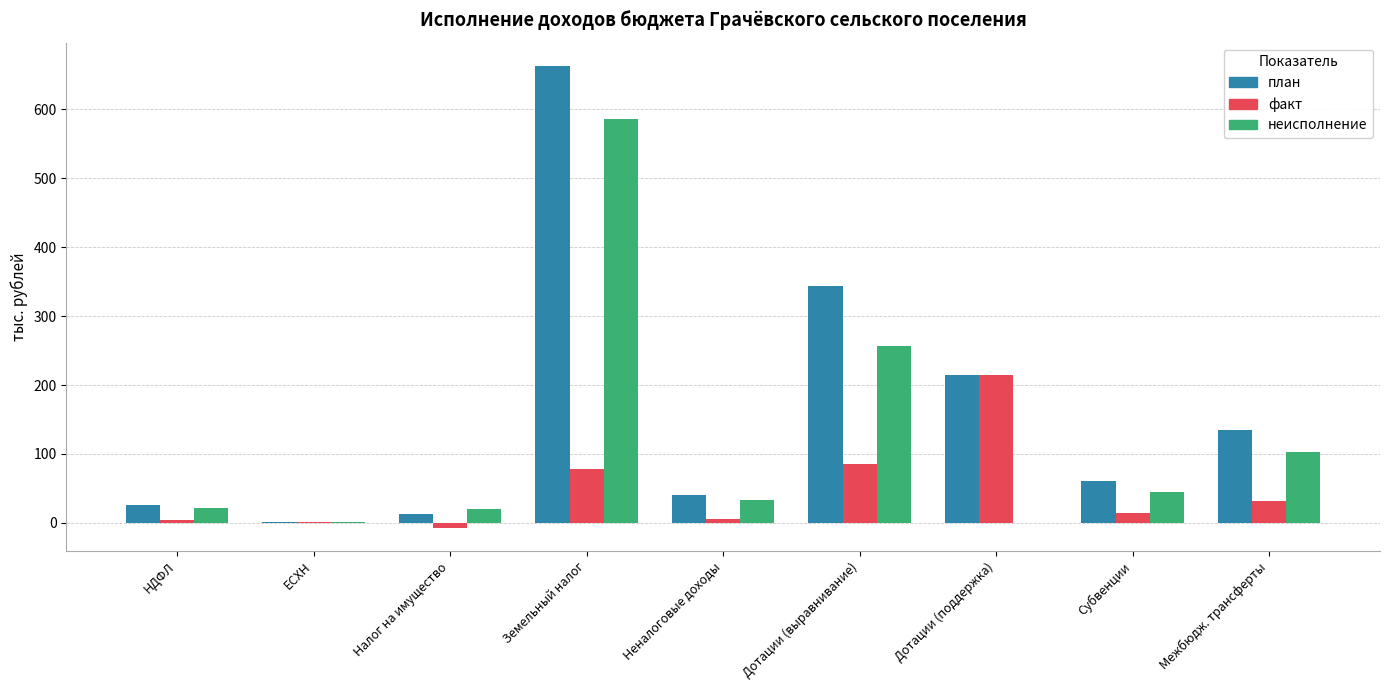

At which label is неисполнение closest to 292?

Дотации (выравнивание)